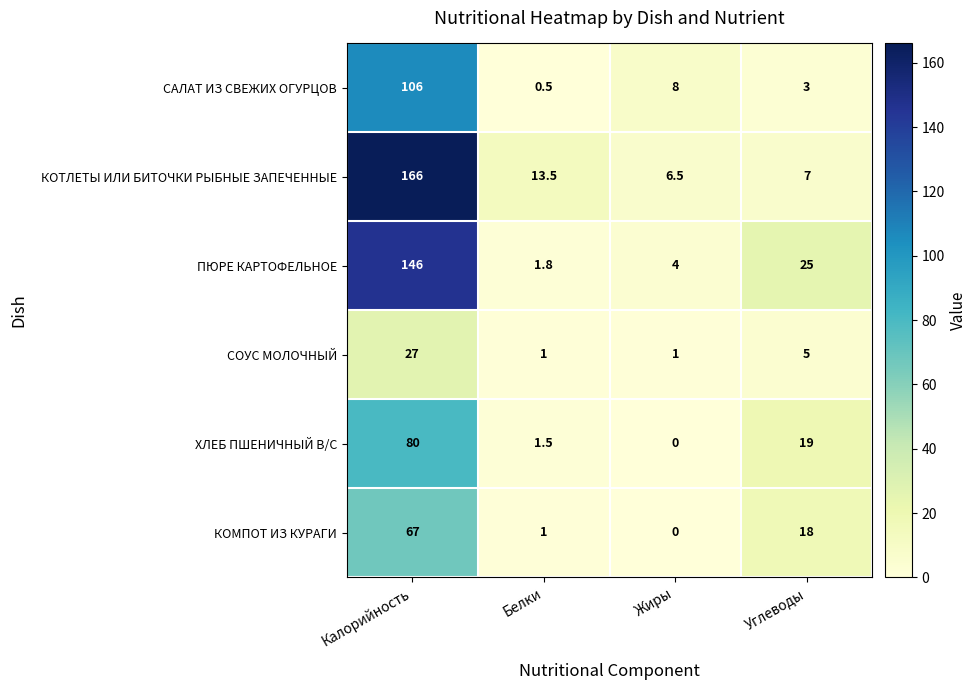

Which category has the highest value in the КОТЛЕТЫ ИЛИ БИТОЧКИ РЫБНЫЕ ЗАПЕЧЕННЫЕ series?

Калорийность